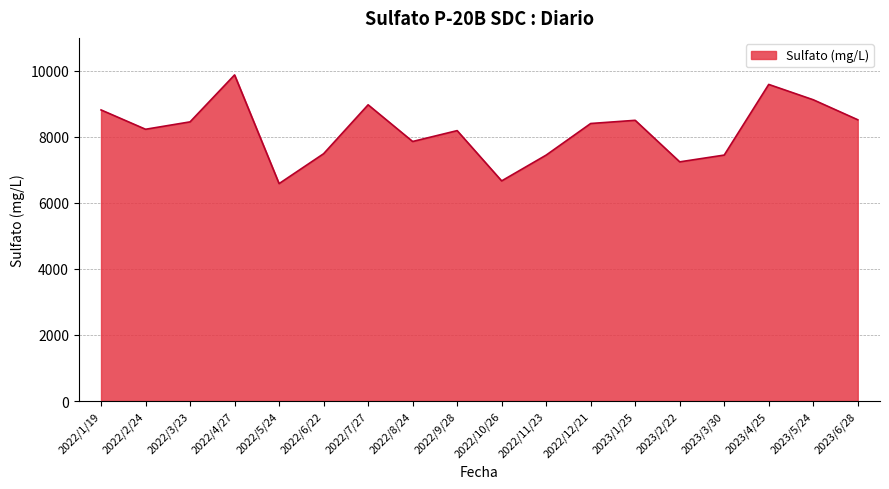

What is the maximum value shown in the chart?

9878.4